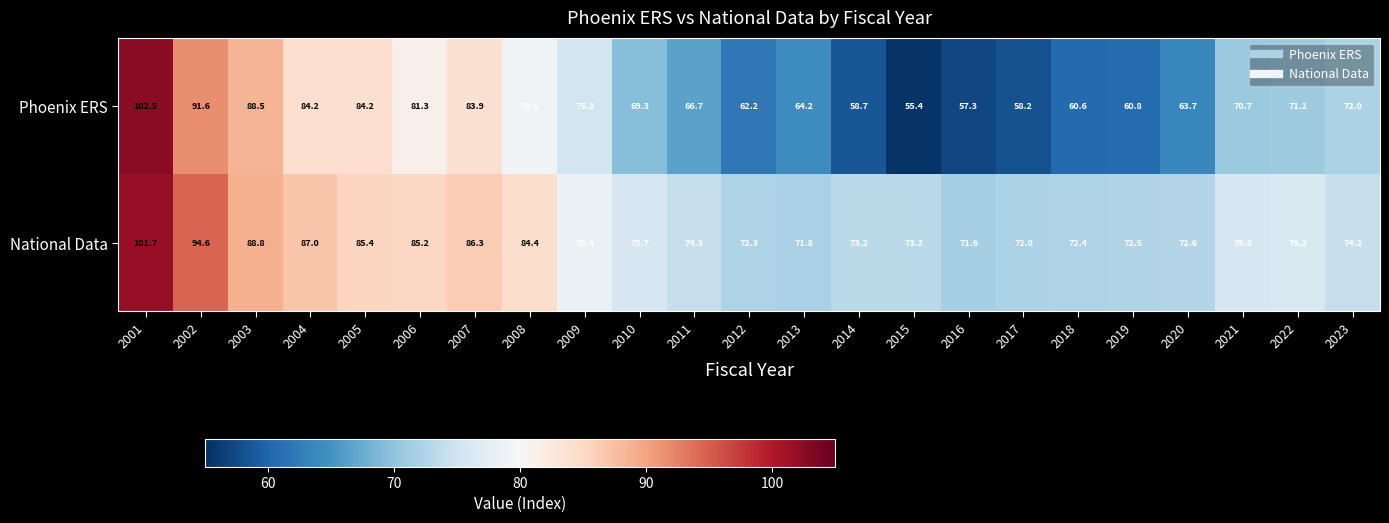

Which series has the largest total across all categories?

National Data